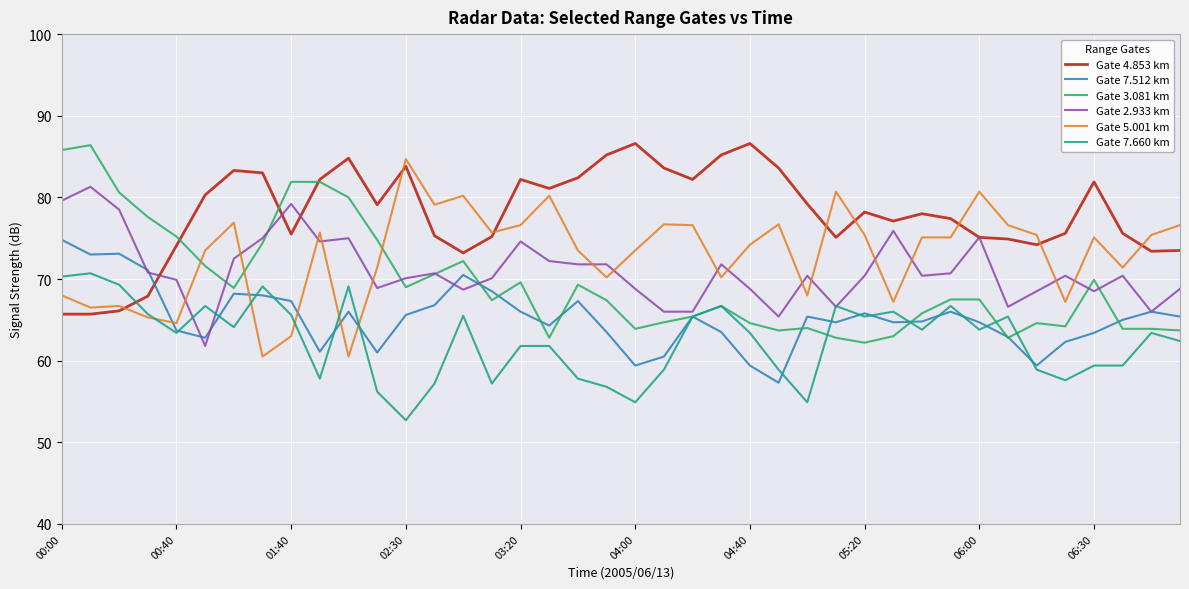

After their last crossing, which series has the higher values: Gate 3.081 km or Gate 5.001 km?

Gate 5.001 km